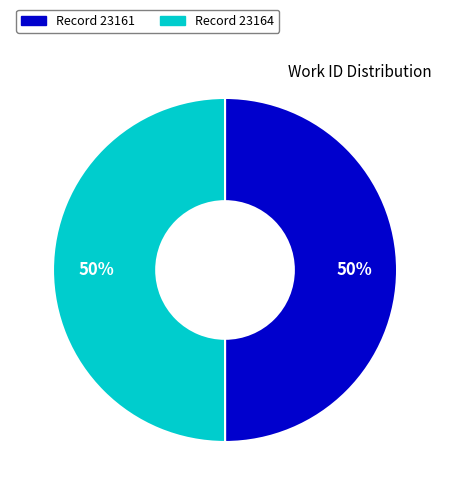

How many segments does this pie chart have?

2